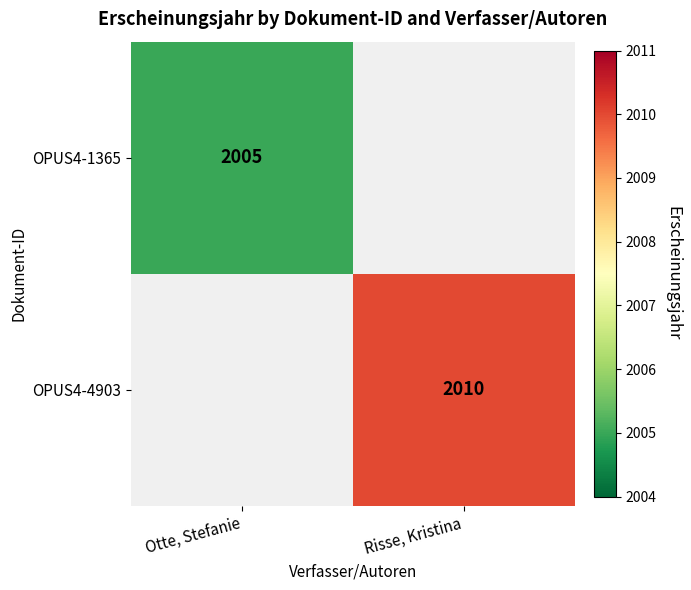

True or false: OPUS4-4903 has a value of 2010 at Risse, Kristina.

True